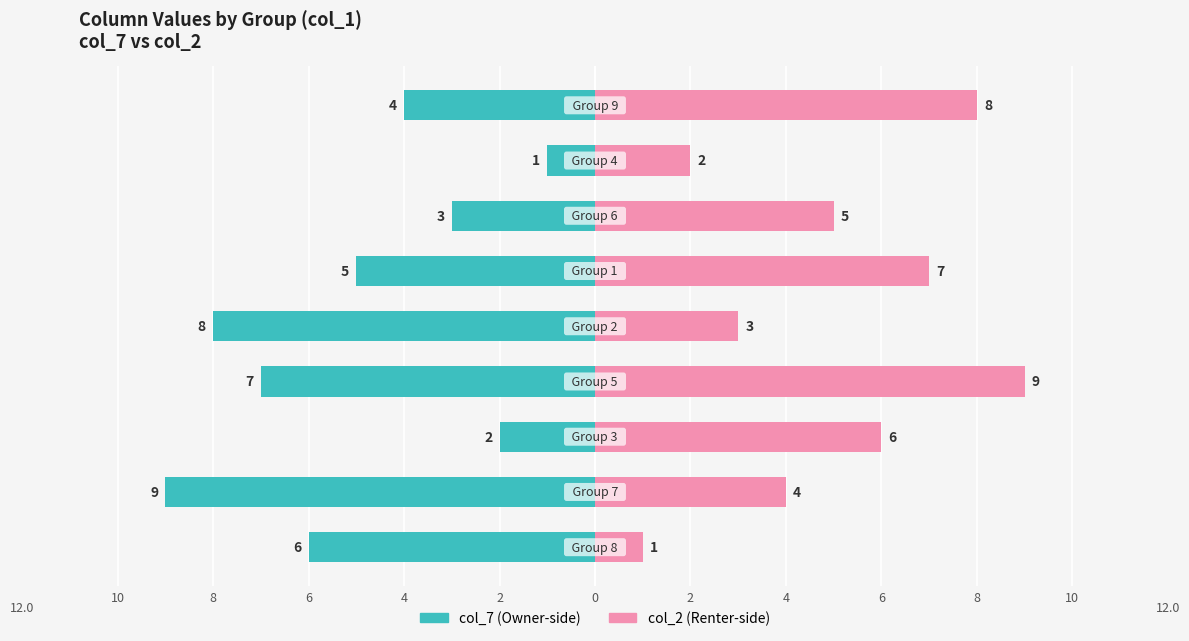

What are all the series names shown in the legend?

col_7, col_2